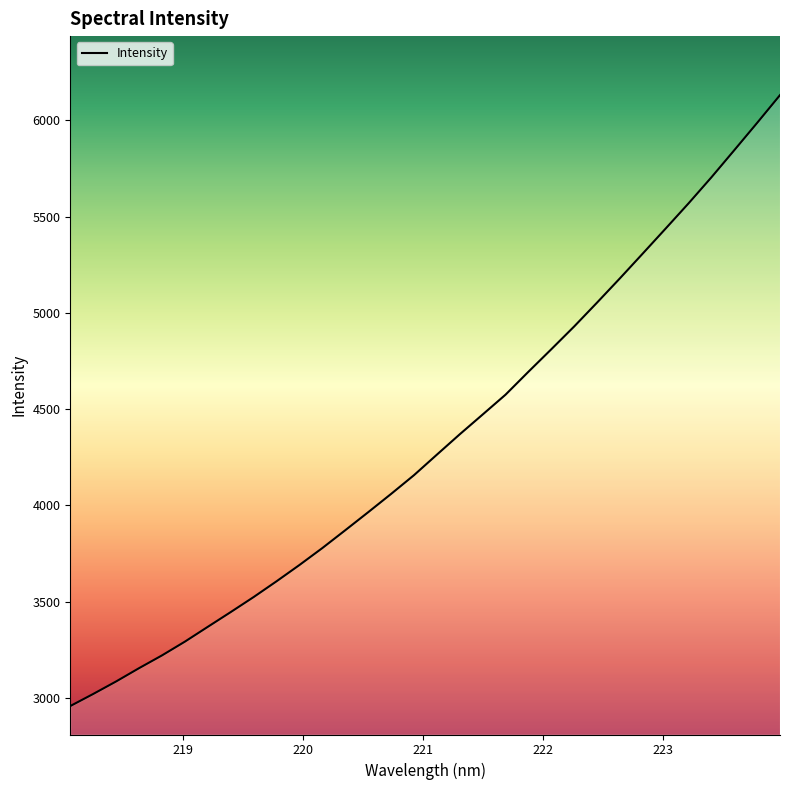

How many lines are shown in the chart?

1